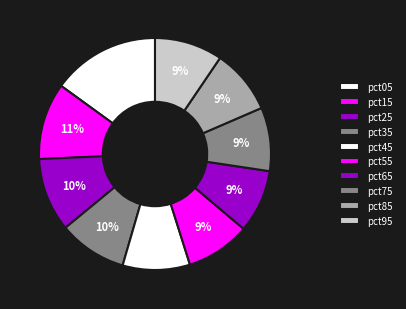

How many segments does this pie chart have?

10